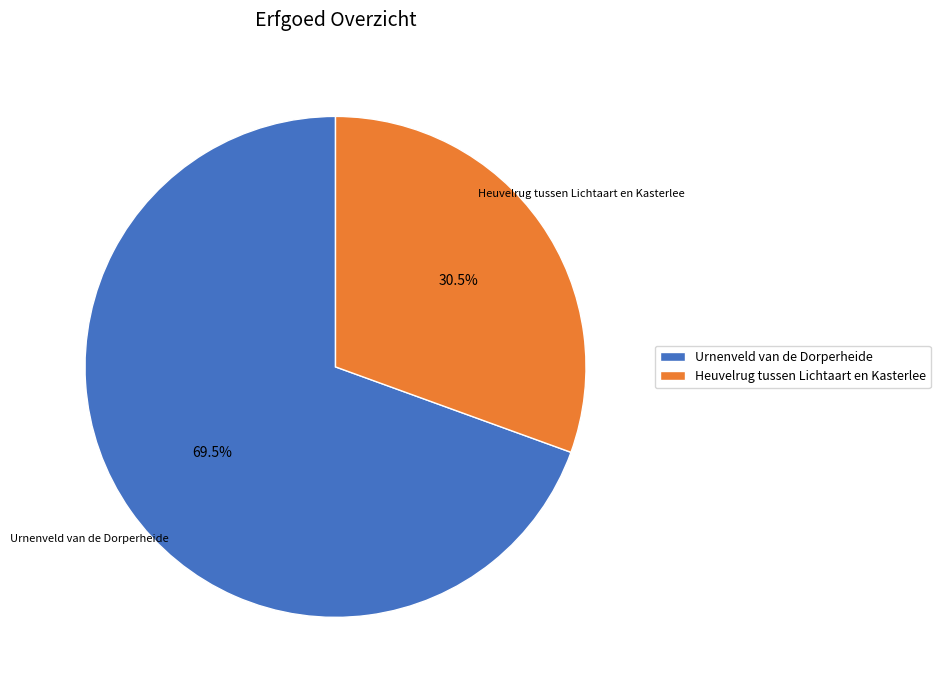

Approximately how many times larger is the value at Urnenveld van de Dorperheide compared to Heuvelrug tussen Lichtaart en Kasterlee?

2.3